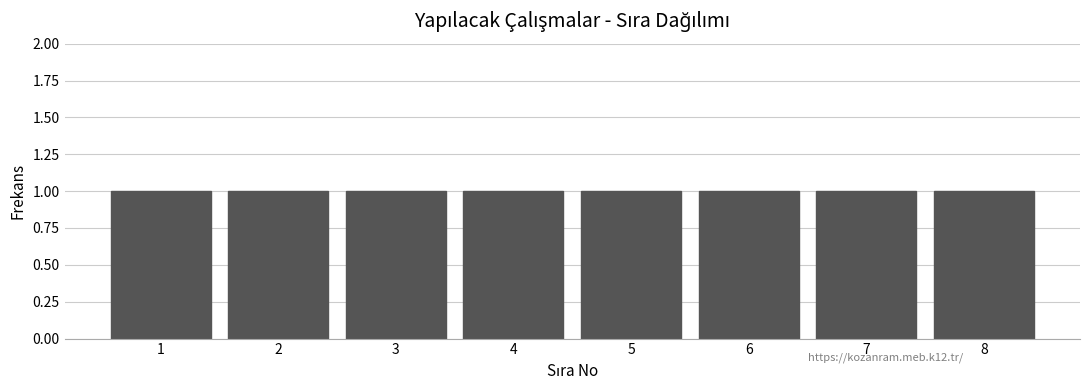

What is the height of the bar covering 5.5 to 6.5 on the x-axis? The values are not printed on the chart, so give them approximately, as read against the axis.

1